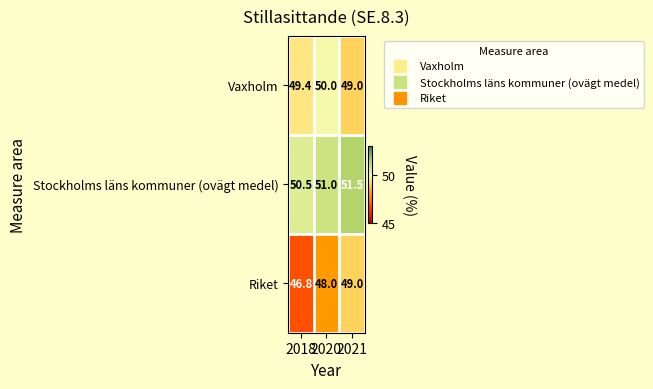

Read the Stockholms läns kommuner (ovägt medel) value at 2021.

51.5